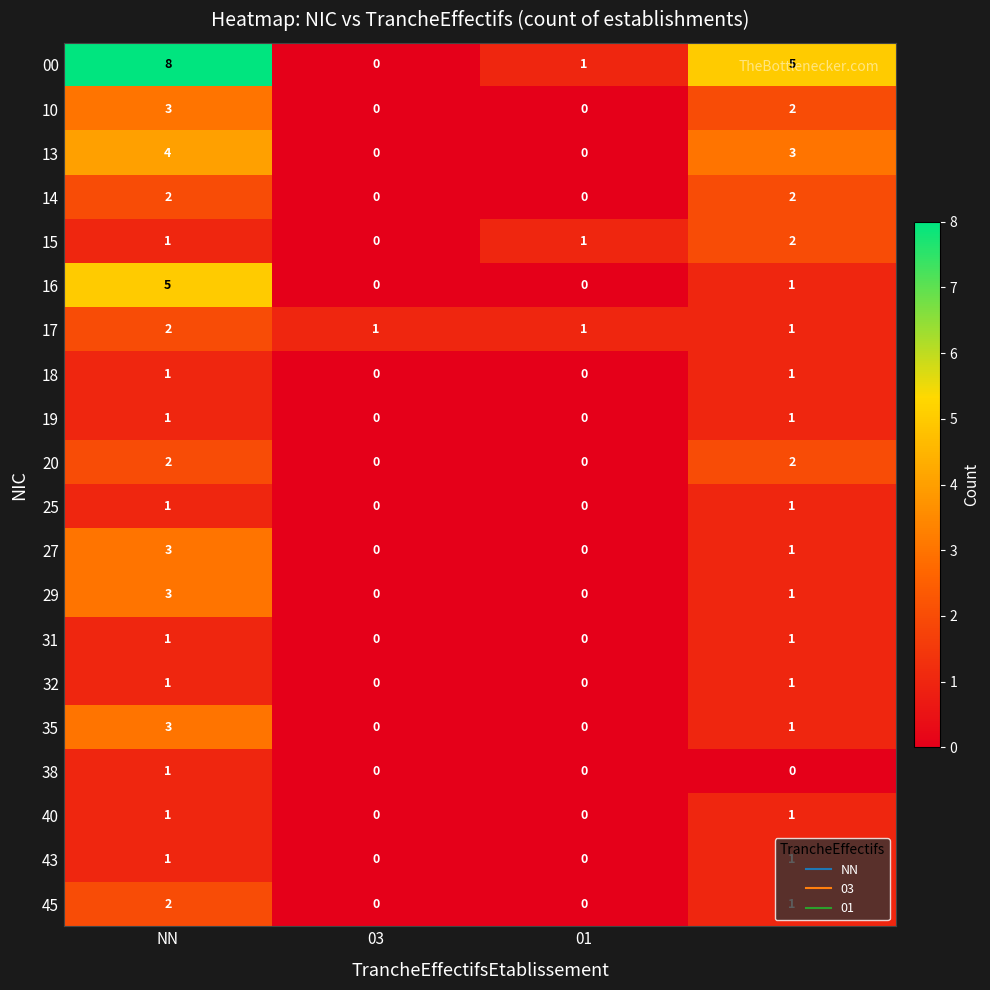

Which series has the largest total across all categories?

00